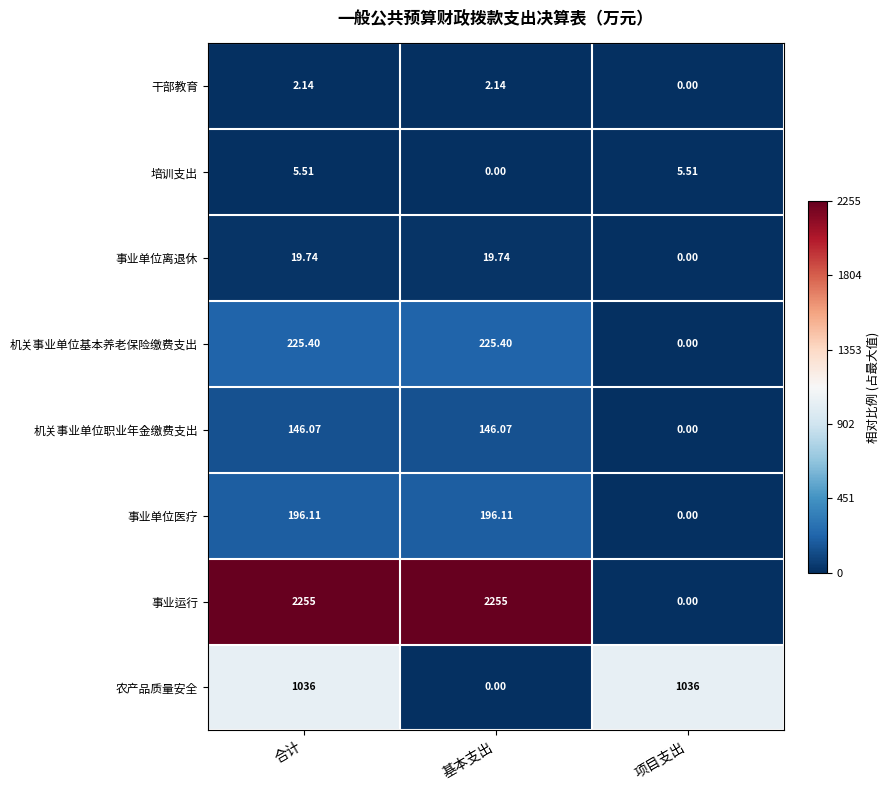

Which category has the lowest value in the 事业单位医疗 series?

项目支出